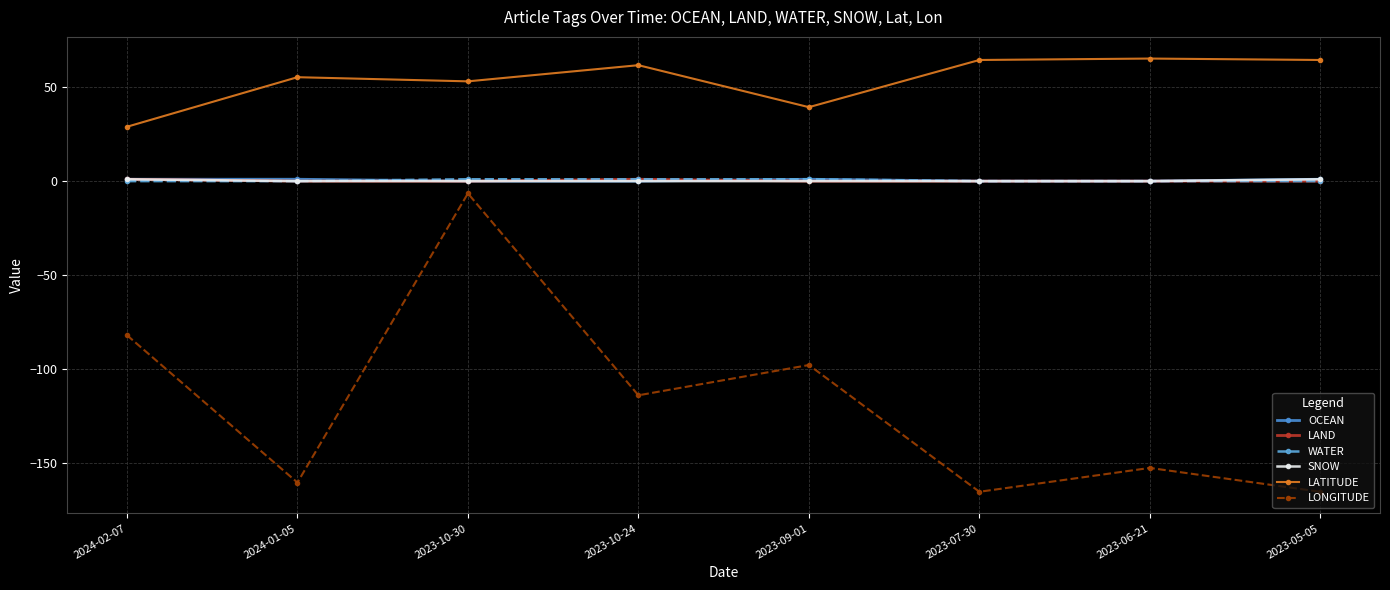

Which series has the widest spread of values?

LONGITUDE